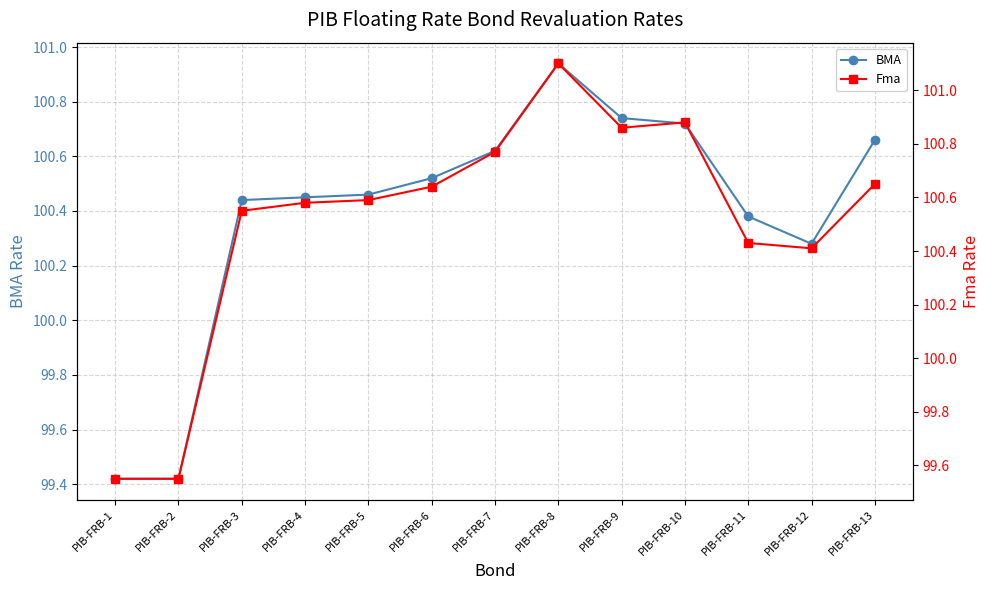

Where do BMA and Fma first cross each other?

PIB-FRB-12 and PIB-FRB-13